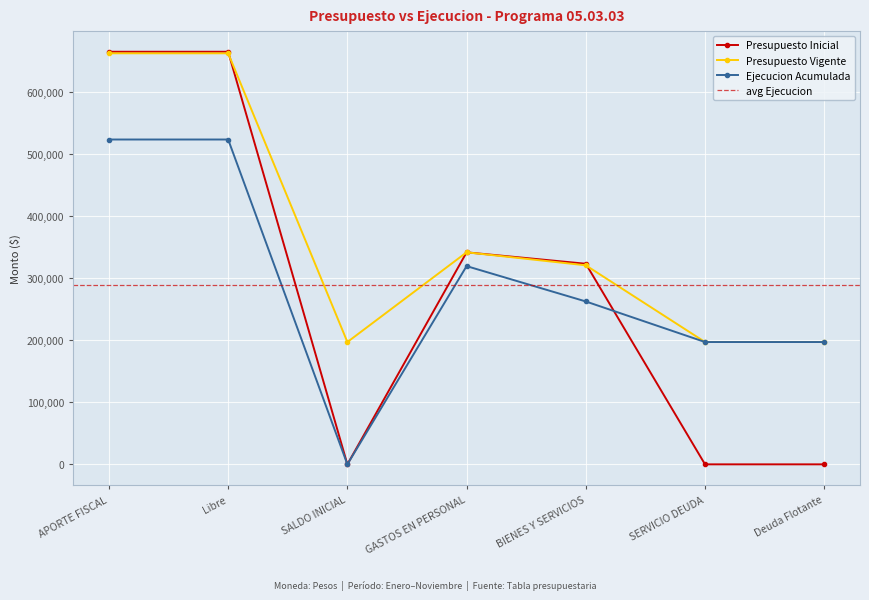

The Presupuesto Inicial series shows 222308 at APORTE FISCAL. True or false?

False